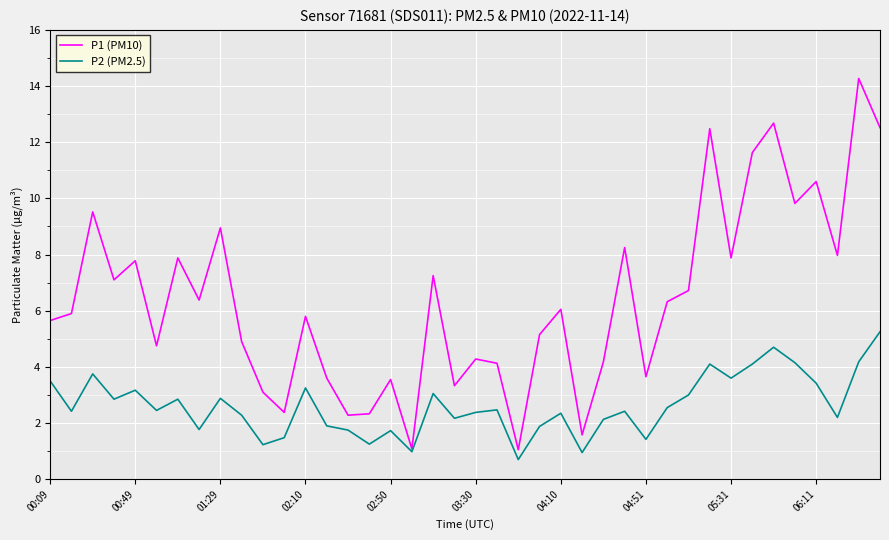

Which series has the widest spread of values?

P1 (PM10)